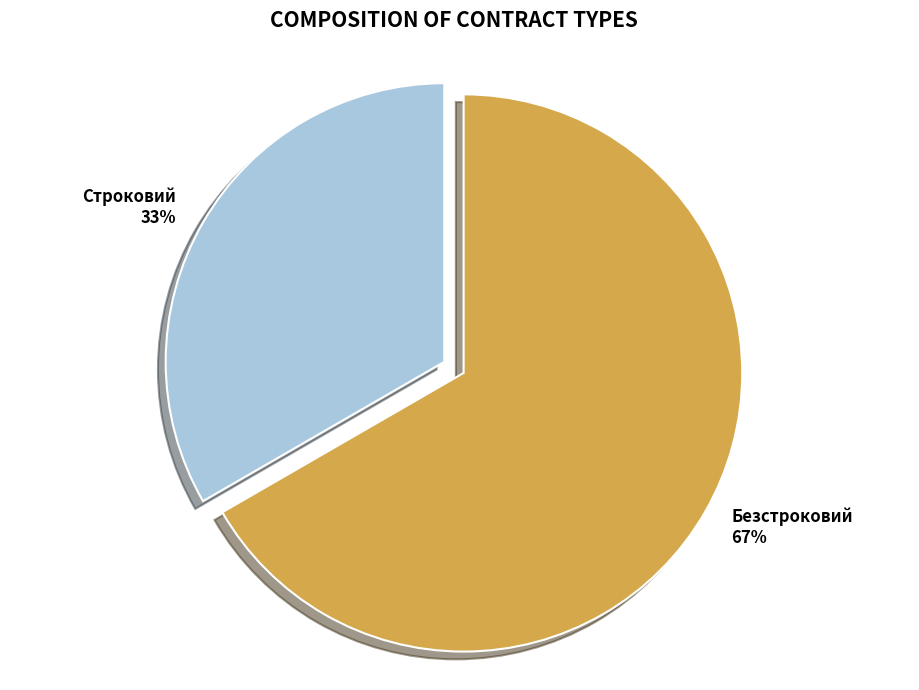

Which has a higher value, Безстроковий or Строковий?

Безстроковий